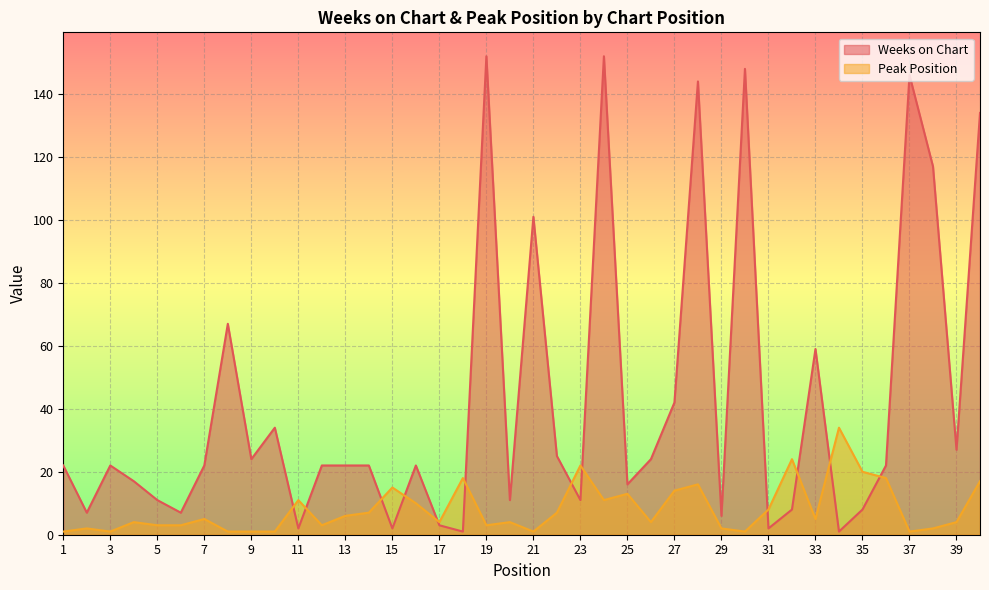

At which category does Peak Position reach its first local valley?

3